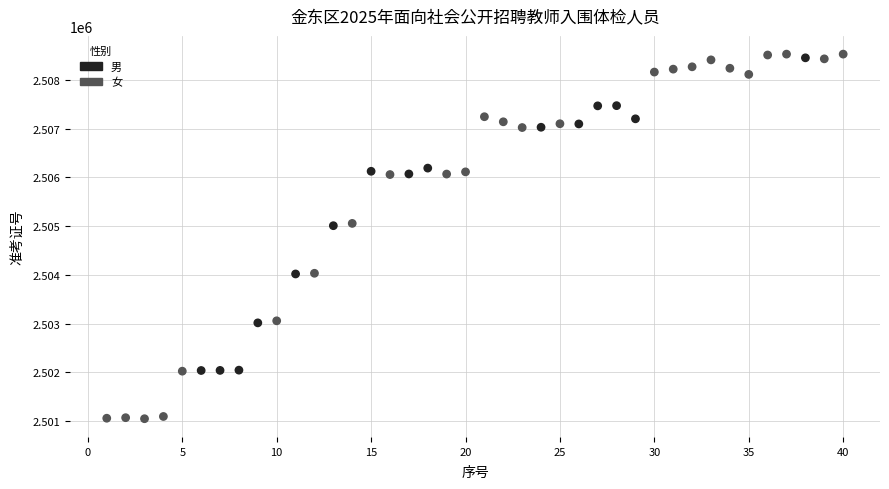

What is the range of Y values (max minus min)?

7478